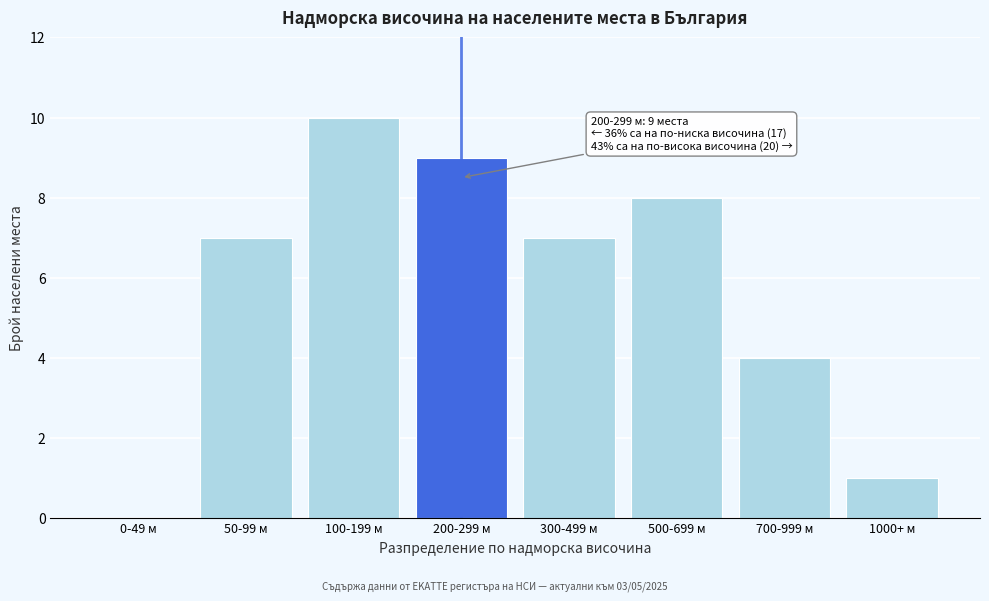

Reading left to right, extract all data points from this chart.

0-49 м=0	50-99 м=7	100-199 м=10	200-299 м=9	300-499 м=7	500-699 м=8	700-999 м=4	1000+ м=1